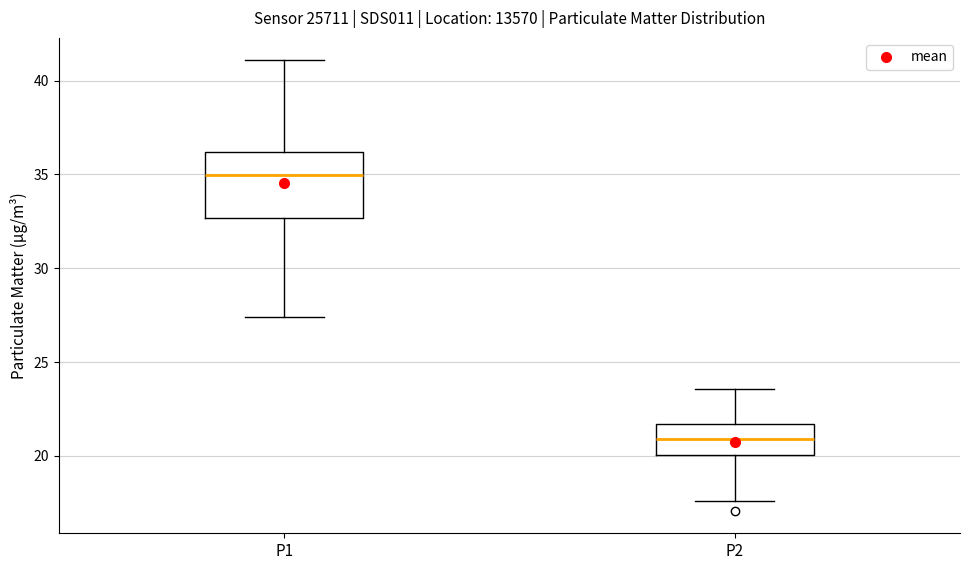

Reading left to right, read every box against the y-axis: the position of its median line, the range the box covers, and the ends of its whiskers. The values are not printed on the chart, so give them approximately, as read against the axis.

P1: median 35.0, box 32.5 to 36.0, whiskers 27.5 to 41.0
P2: median 21.0, box 20.0 to 21.5, whiskers 17.5 to 23.5